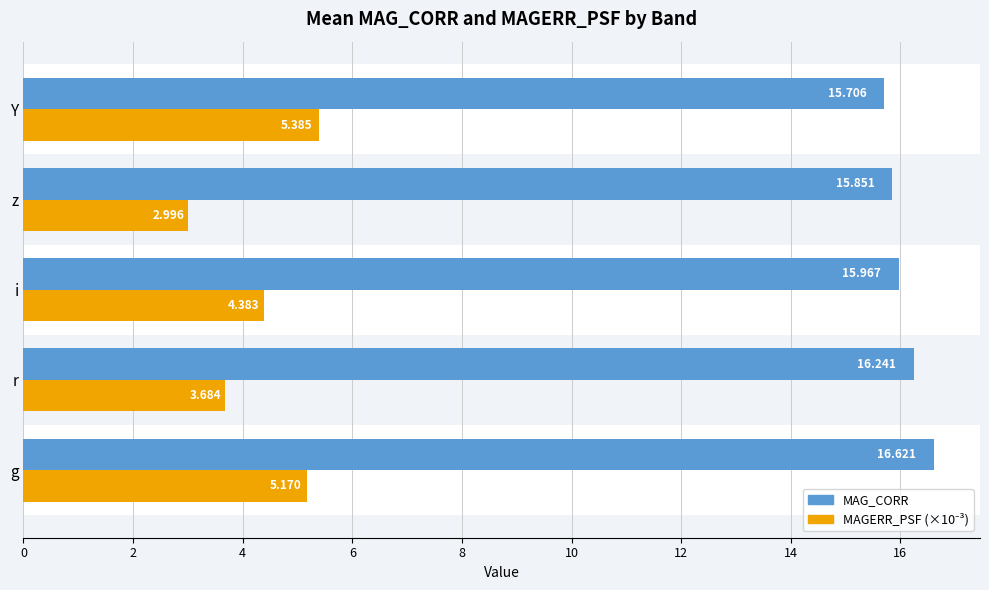

Which series has the largest total across all categories?

MAG_CORR